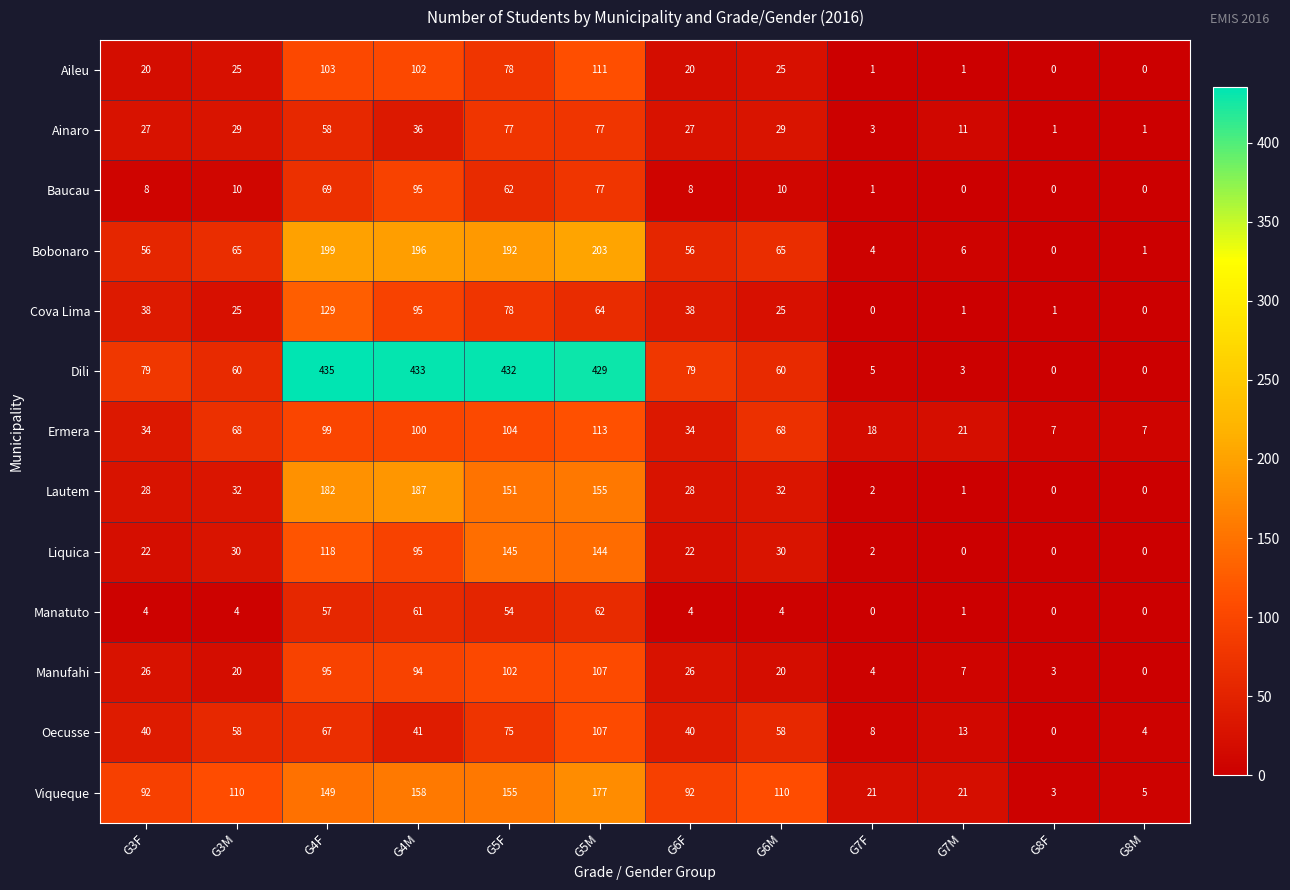

True or false: Dili has a value of 435 at G4F.

True